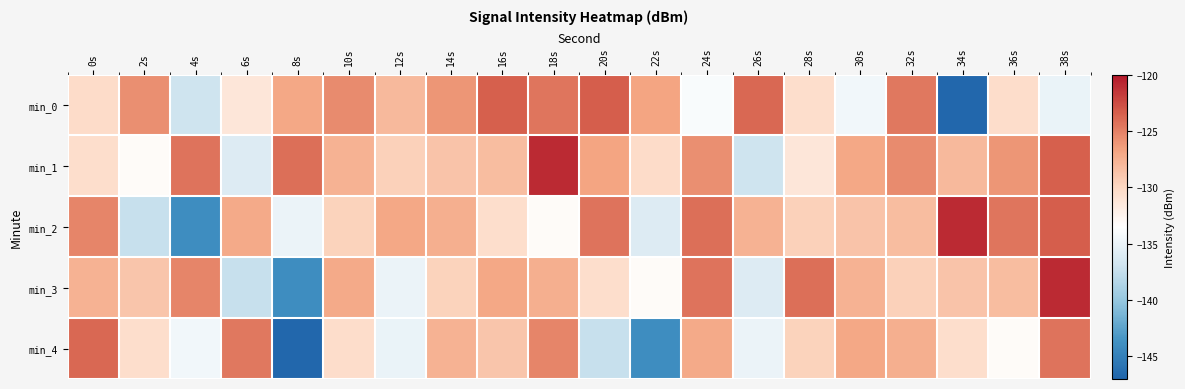

What is the difference between the highest and lowest values at 0s?

6.6